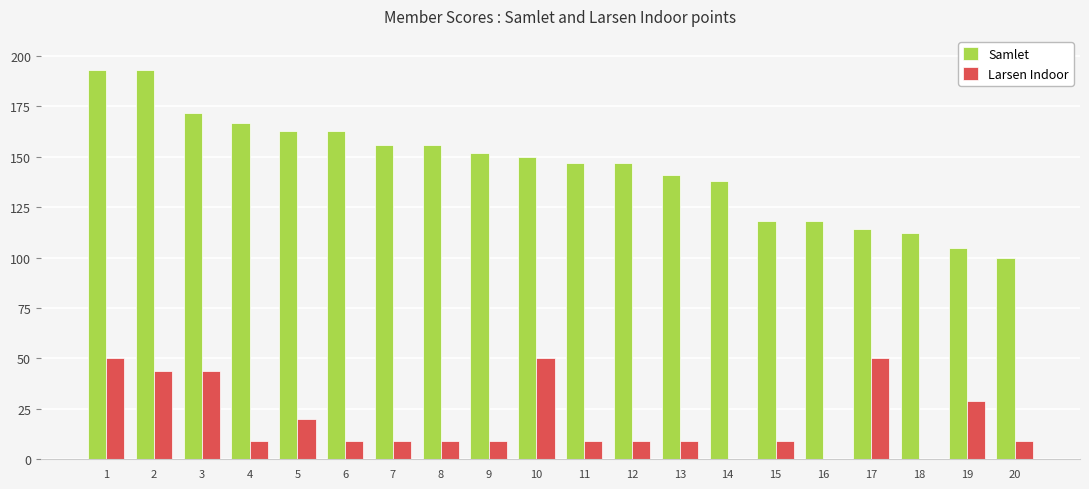

Count the Larsen Indoor values in the range 9 to 44.

14